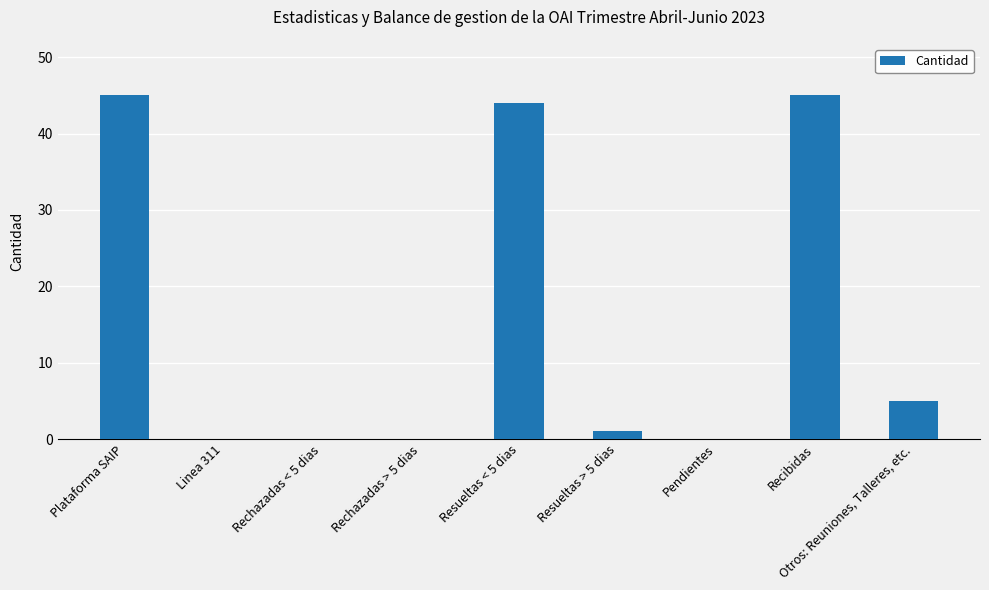

What is the change in value from Rechazadas > 5 dias to Resueltas < 5 dias?

+44